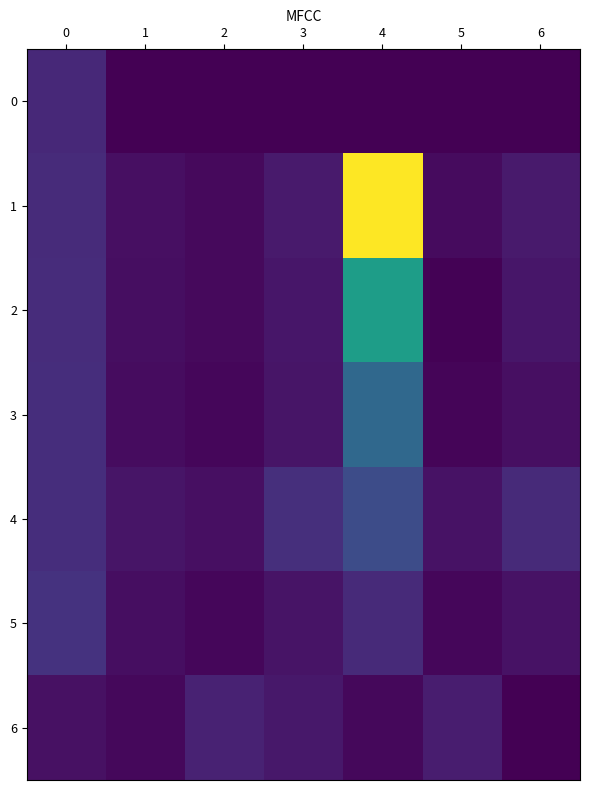

Reading left to right, extract all data points from this chart.

0: 0=147	1=0	2=0	3=0	4=0	5=0	6=0
1: 0=157	1=50	2=33	3=92	4=1264	5=37	6=89
2: 0=158	1=48	2=32	3=78	4=703	5=8	6=78
3: 0=164	1=43	2=24	3=72	4=429	5=16	6=51
4: 0=164	1=74	2=54	3=168	4=296	5=64	6=150
5: 0=187	1=47	2=21	3=69	4=151	5=24	6=62
6: 0=58	1=28	2=123	3=79	4=28	5=102	6=0